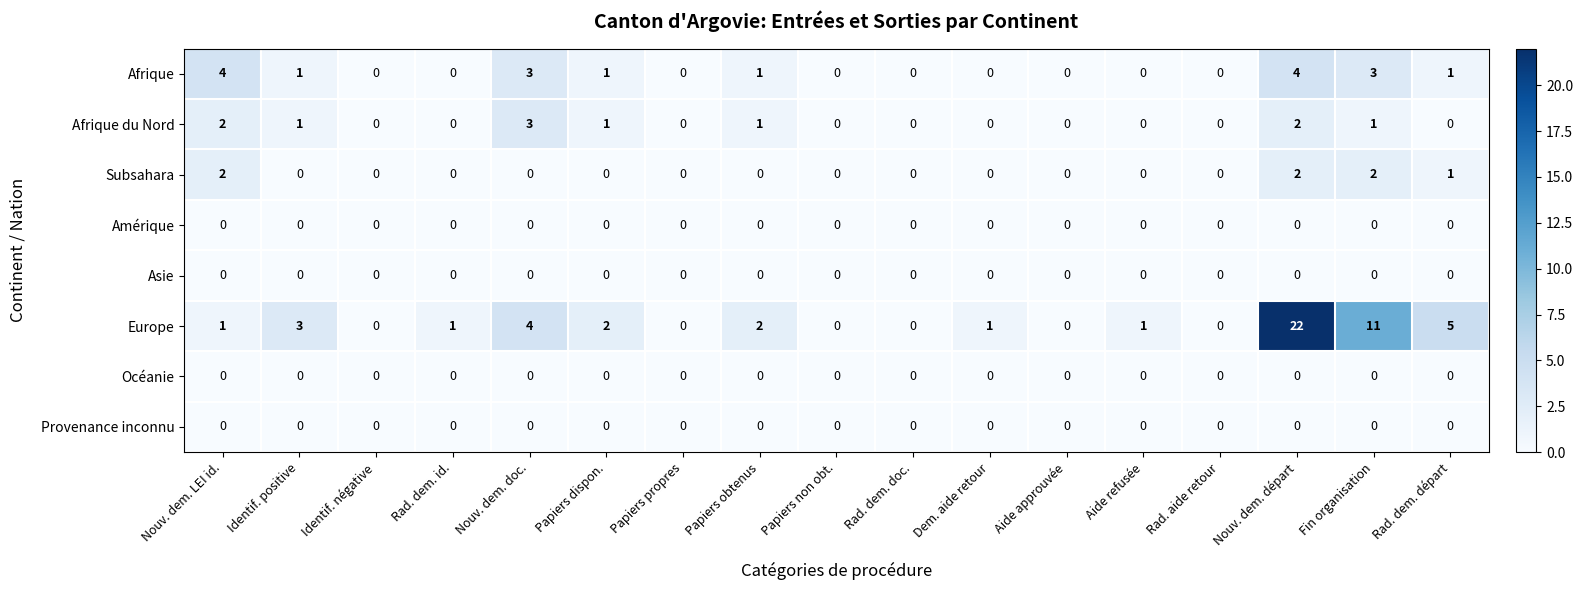

What is the average value of the Europe series?

3